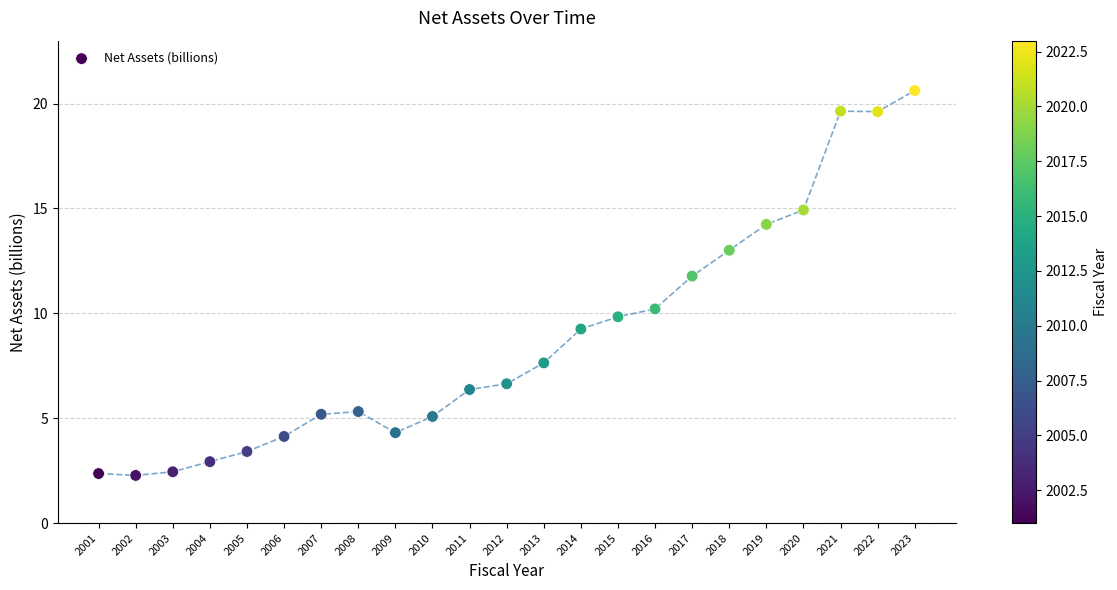

What is the range of X values (max minus min)?

22.0